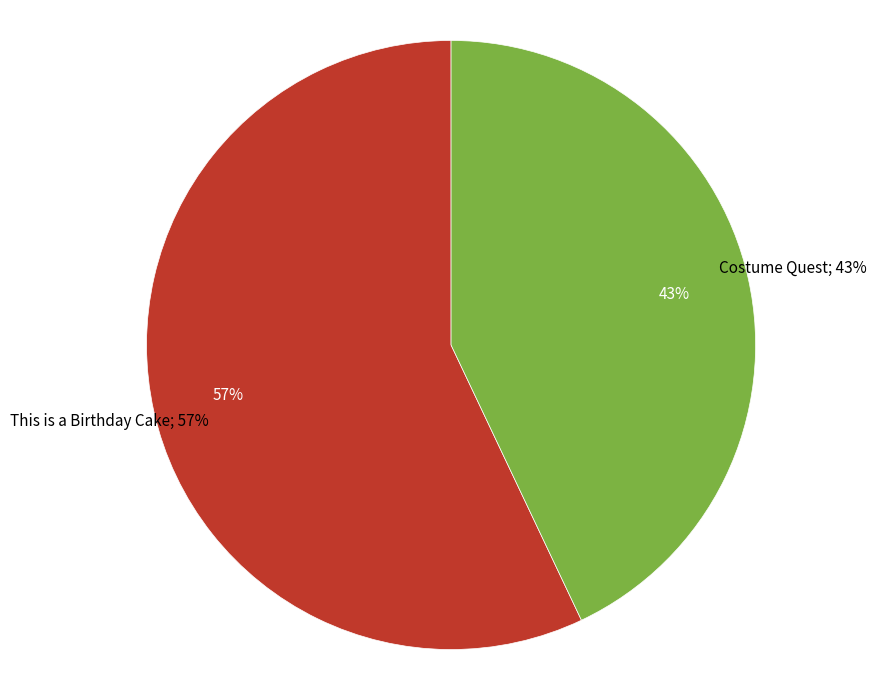

To the nearest percent, what portion does This is a Birthday Cake represent?

57%